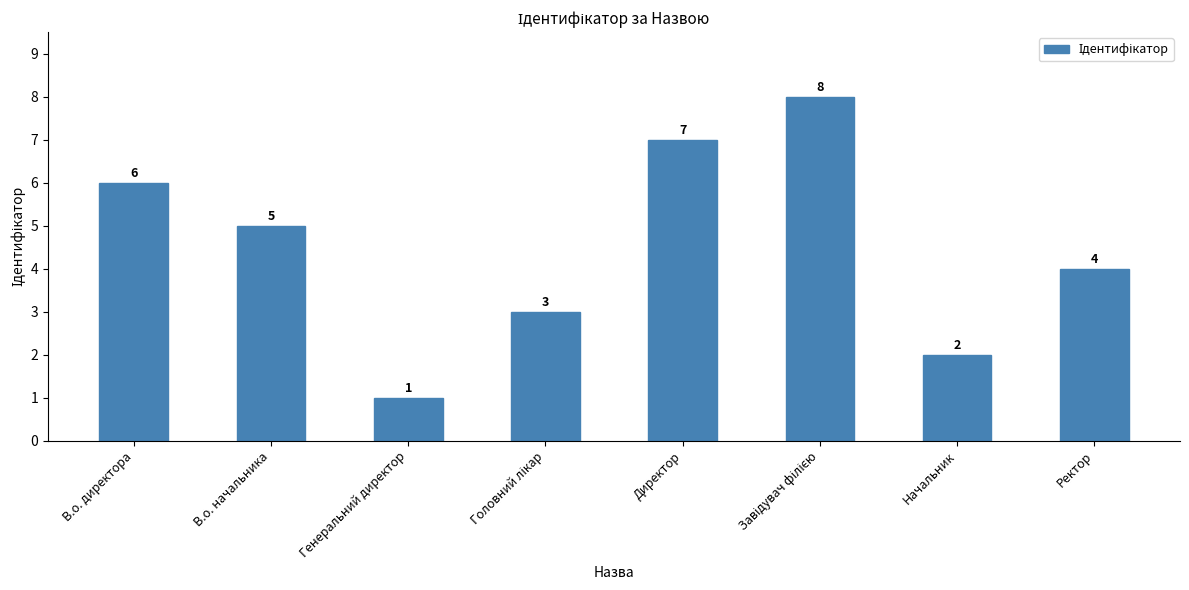

What is the greatest value displayed?

8